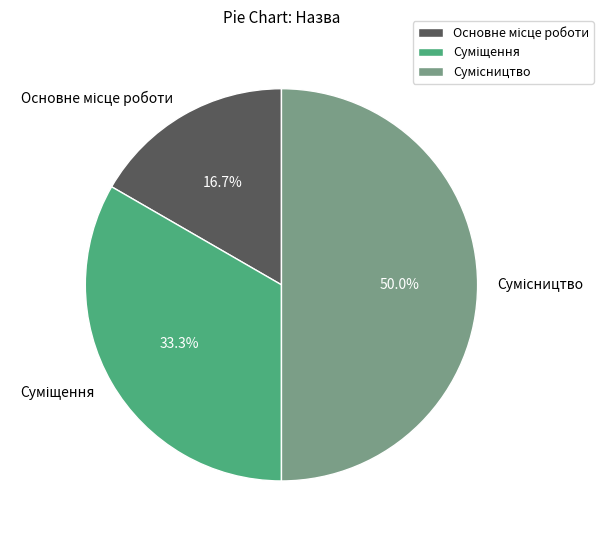

Rank the categories by value from lowest to highest.

Основне місце роботи, Суміщення, Сумісництво